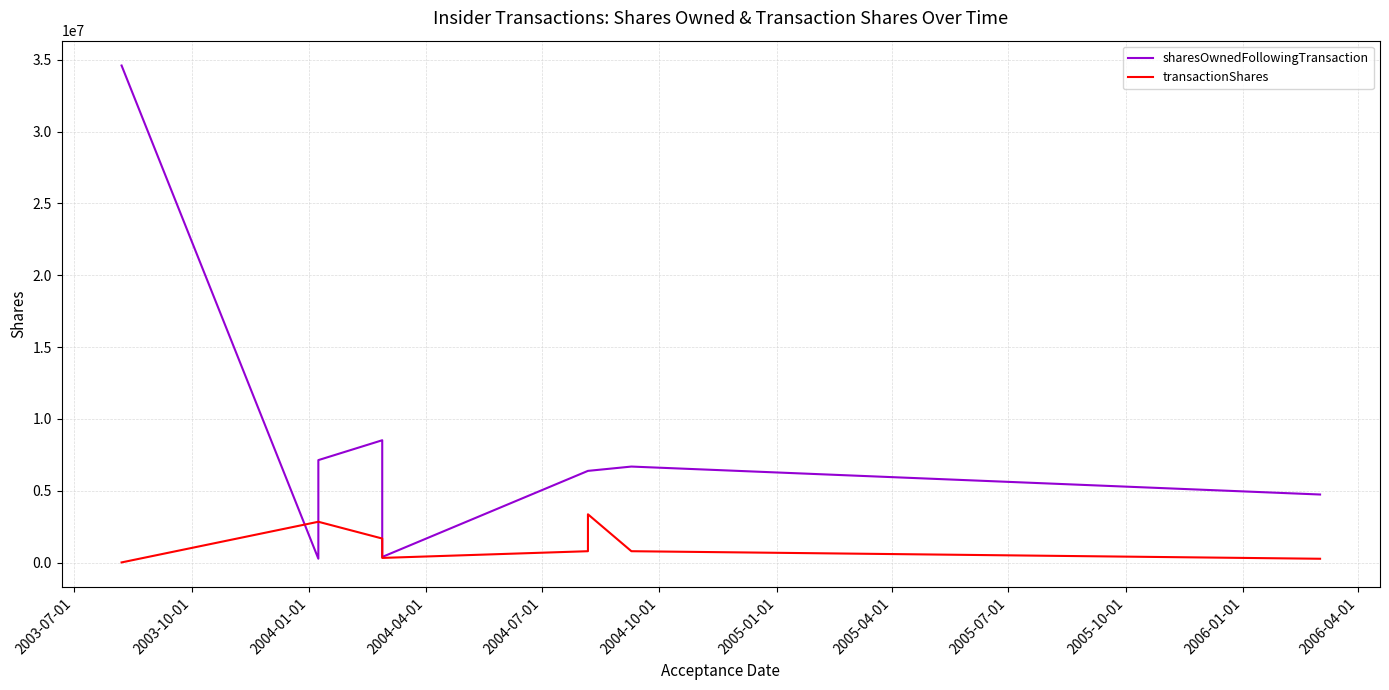

How many data points in sharesOwnedFollowingTransaction are above 6389313?

4